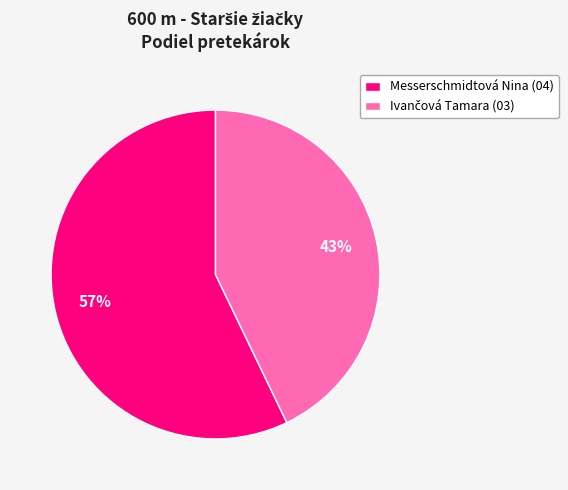

To the nearest percent, what is the difference between the largest and smallest slice percentages?

14%